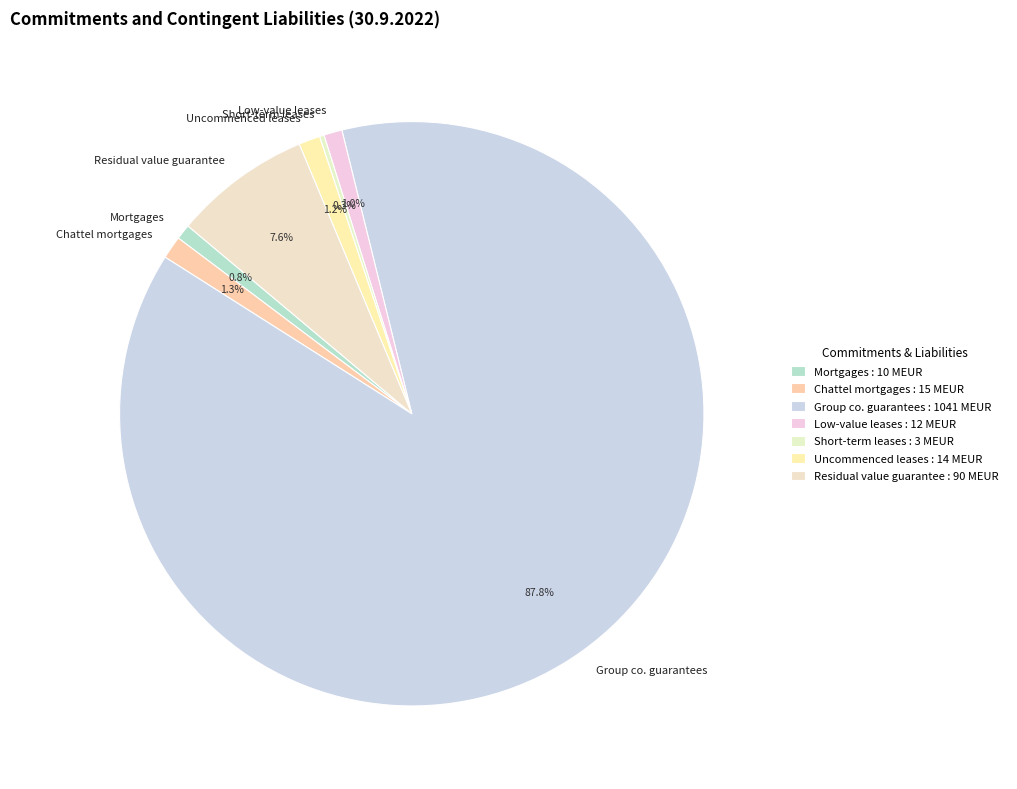

Does any single category account for the majority?

Yes